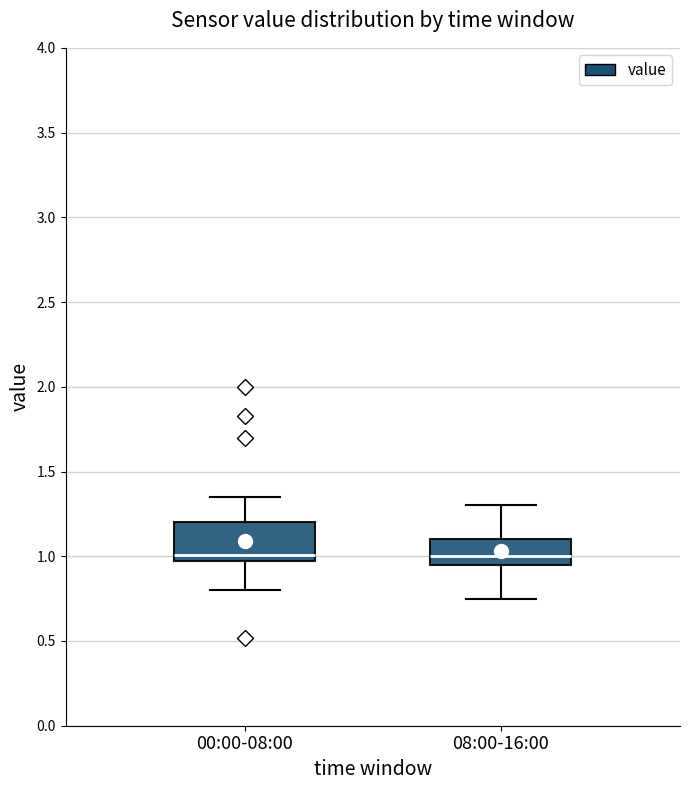

Where does the lower whisker of the box for 00:00-08:00 end on the y-axis? The values are not printed on the chart, so give them approximately, as read against the axis.

0.80